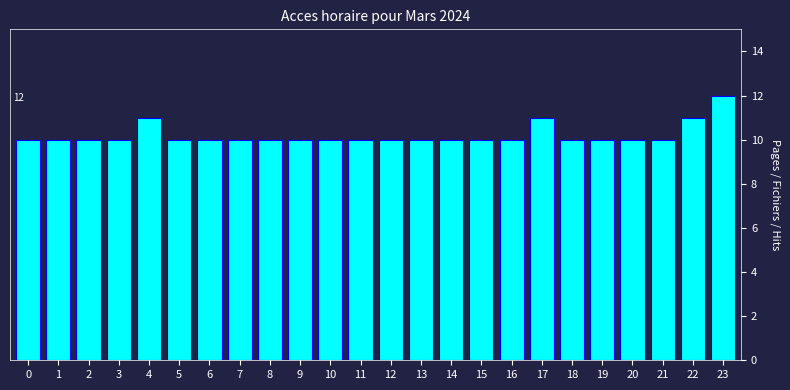

Reading right to left, list all the values displayed in this chart.

12	11	10	10	10	10	11	10	10	10	10	10	10	10	10	10	10	10	10	11	10	10	10	10